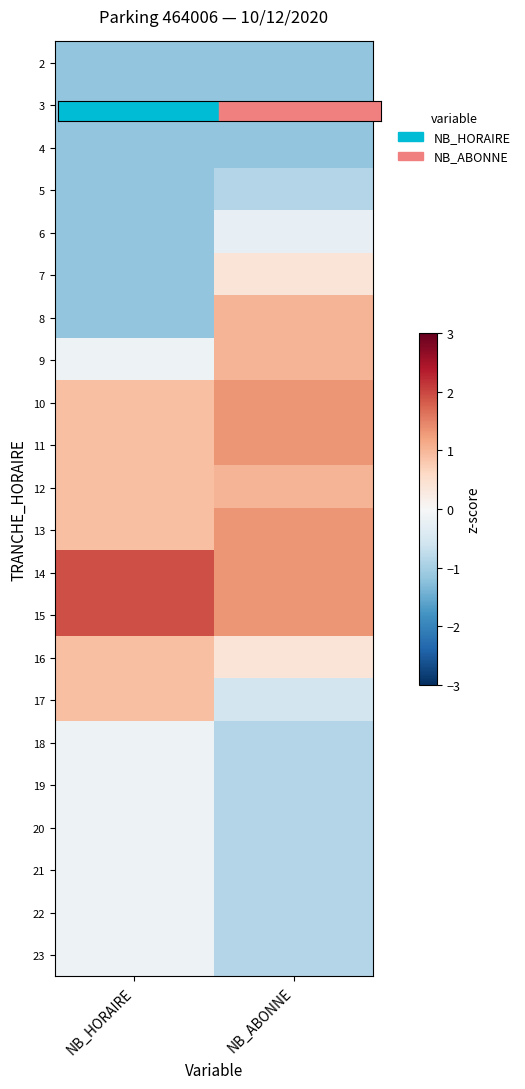

What is the greatest value displayed?

1.9